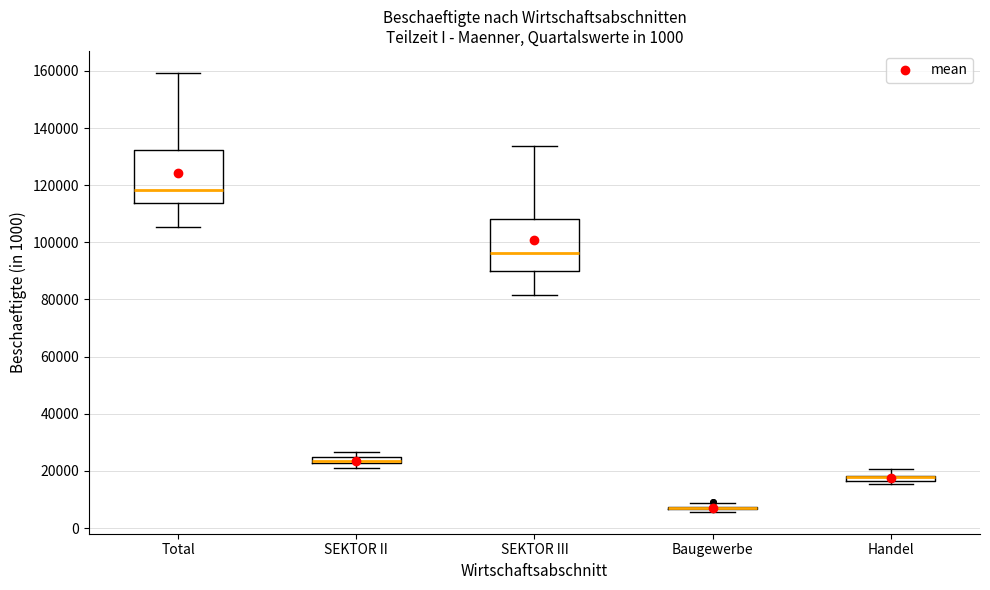

Where does the lower whisker of the box for SEKTOR III end on the y-axis? The values are not printed on the chart, so give them approximately, as read against the axis.

82000